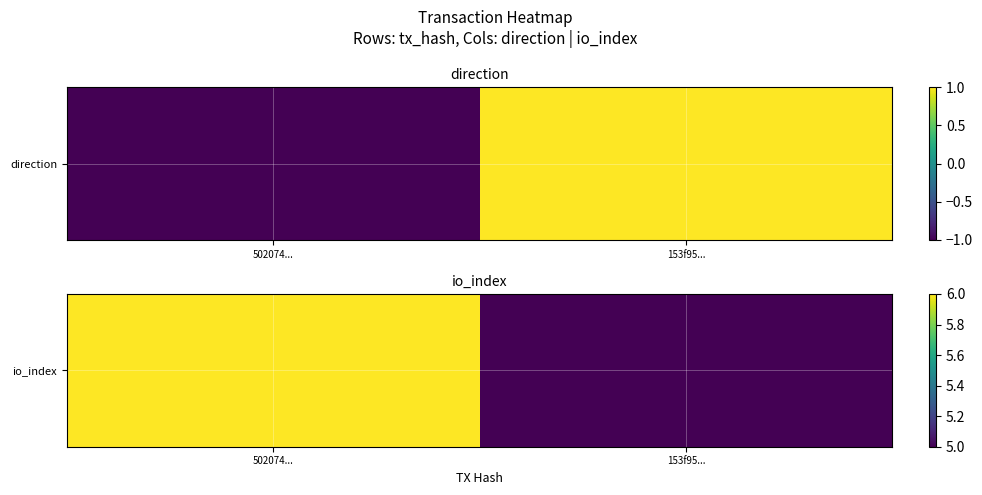

Read the value at 502074....

6